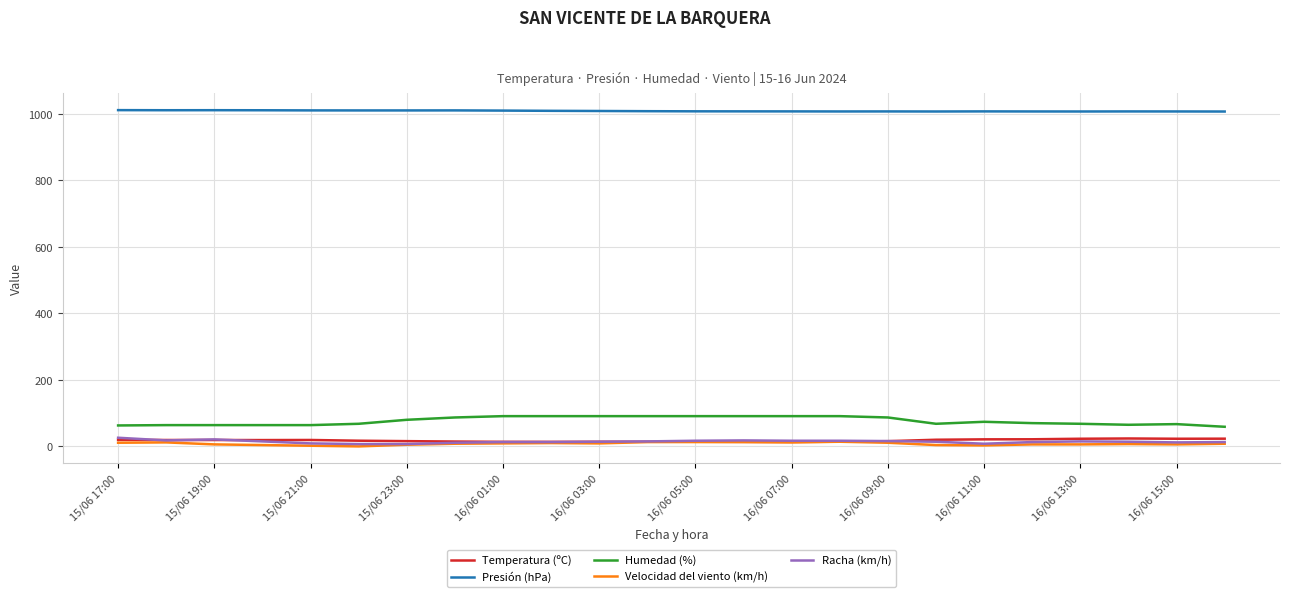

What is the highest value of the Presión (hPa) series?

1011.7